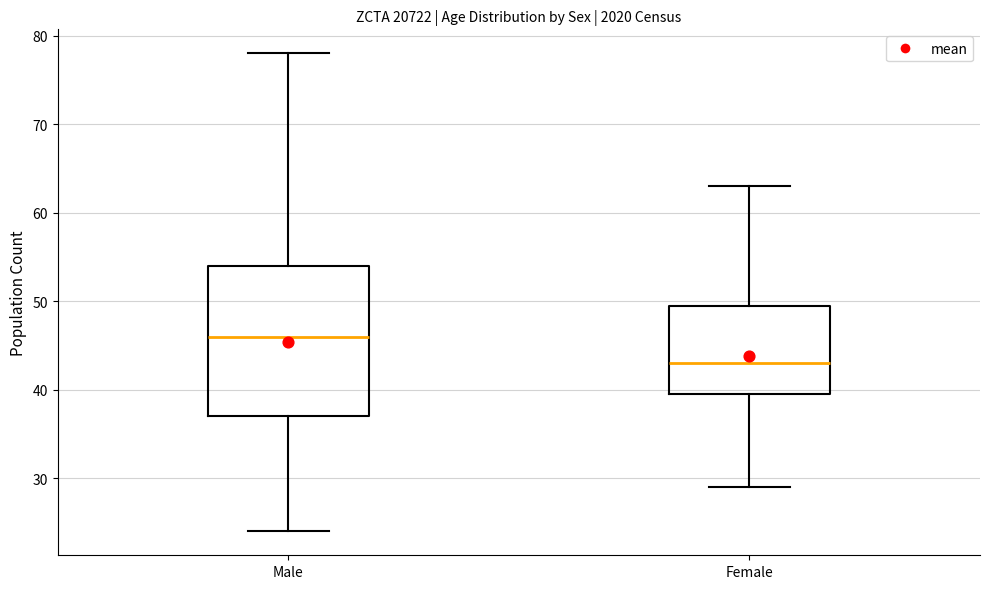

Reading left to right, read every box against the y-axis: the position of its median line, the range the box covers, and the ends of its whiskers. The values are not printed on the chart, so give them approximately, as read against the axis.

Male: median 46, box 37 to 54, whiskers 24 to 78
Female: median 43, box 40 to 50, whiskers 29 to 63